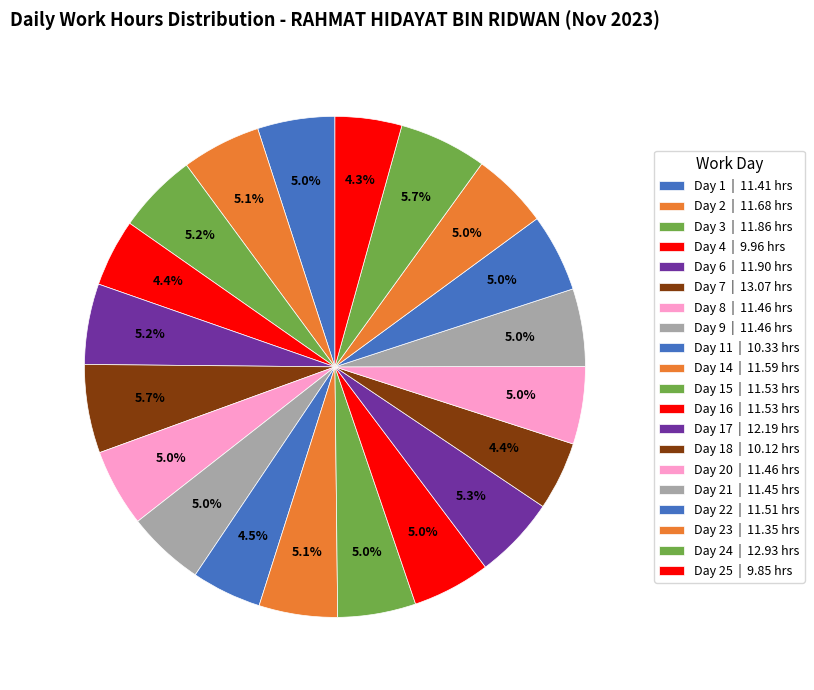

Which slice is the smallest?

Day 25